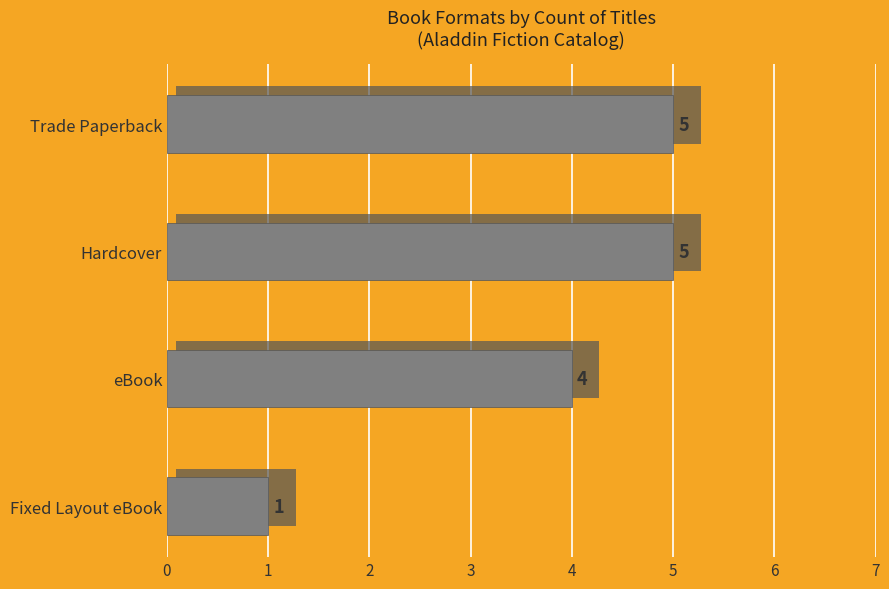

List the labels in order of value, smallest first.

Fixed Layout eBook, eBook, Trade Paperback, Hardcover